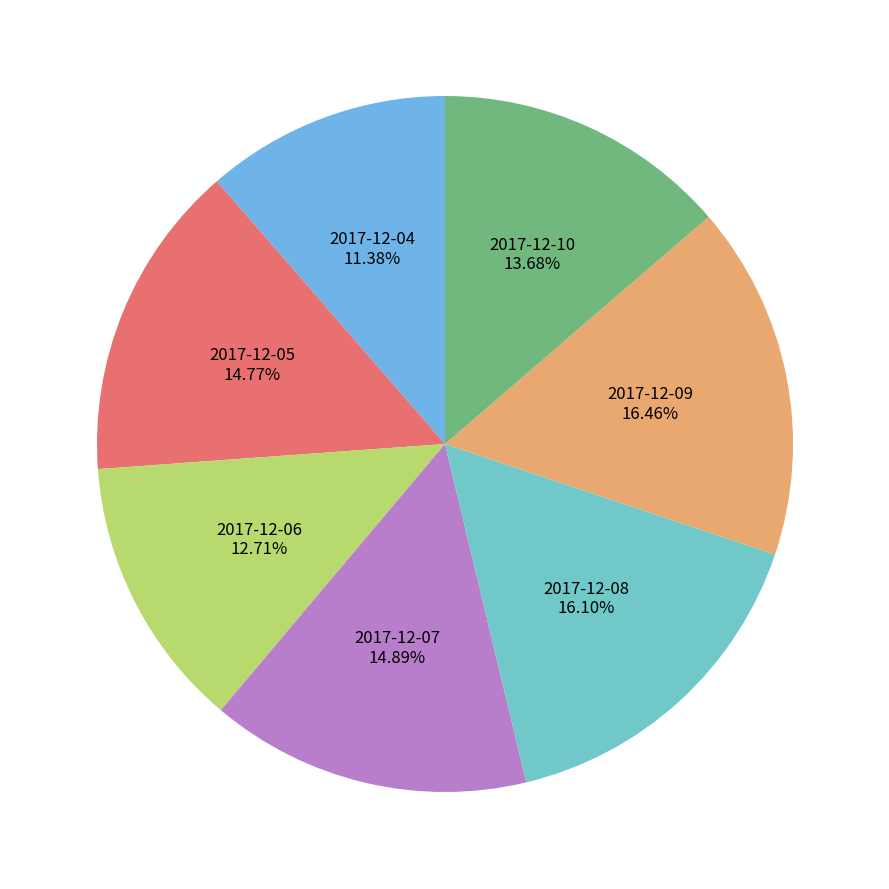

Approximately how many times larger is the value at 2017-12-06 compared to 2017-12-05?

0.9